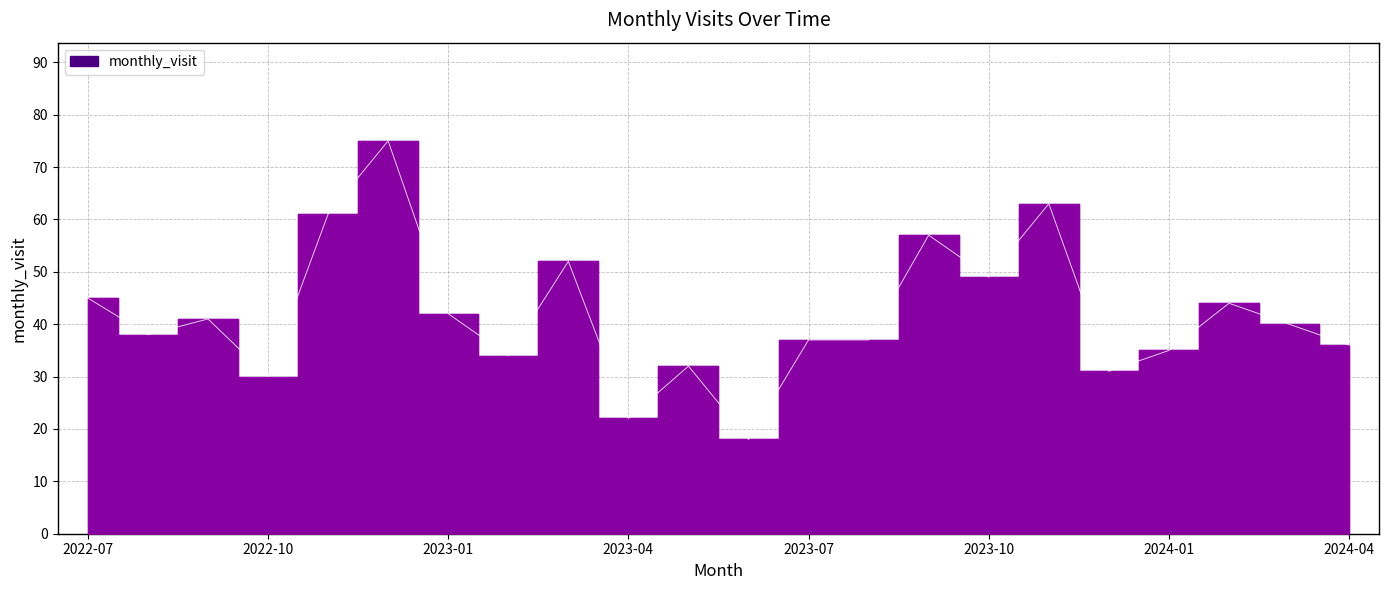

What position from the left is 2024-01?

19